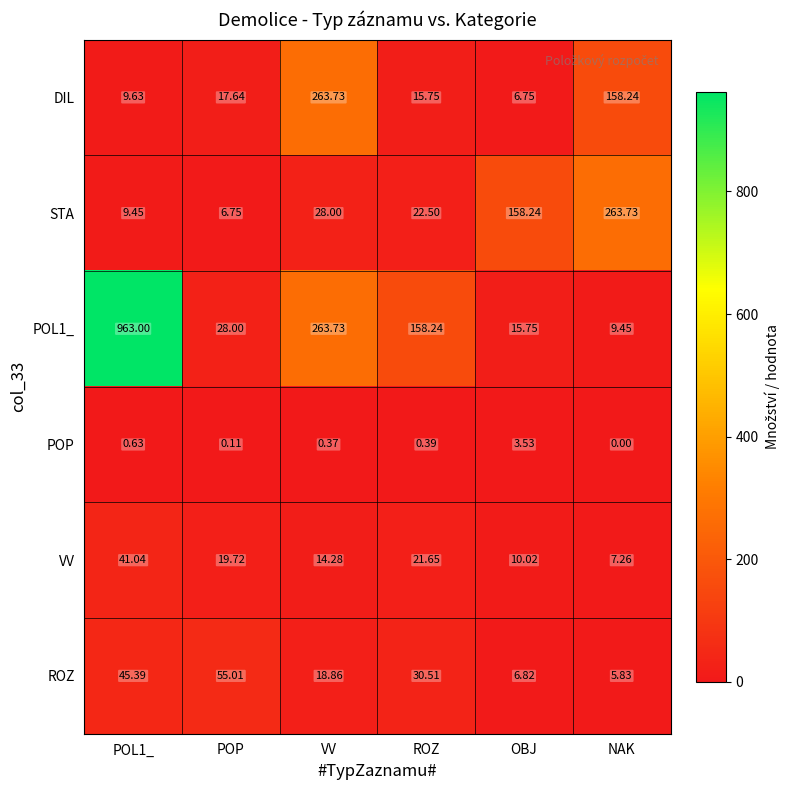

How many data points does each series have?

6